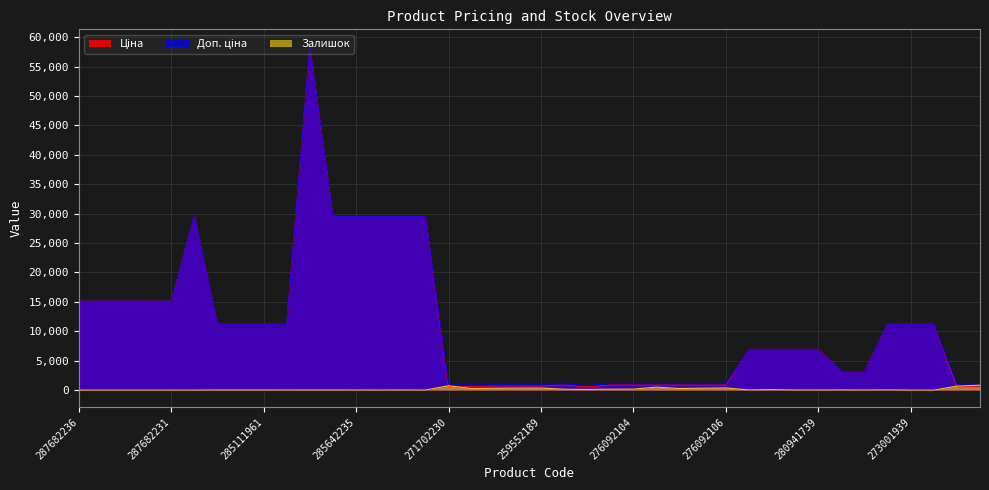

How many interior local peaks does the Залишок series have?

8